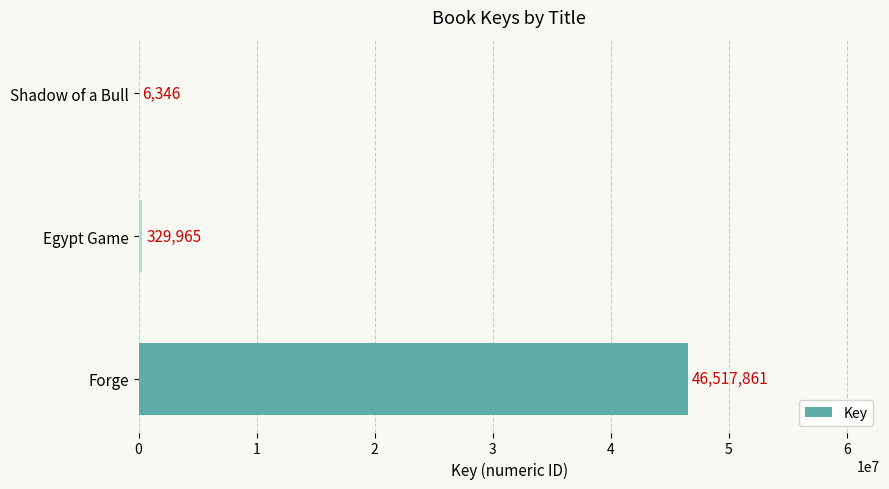

What is the maximum value shown in the chart?

46517861